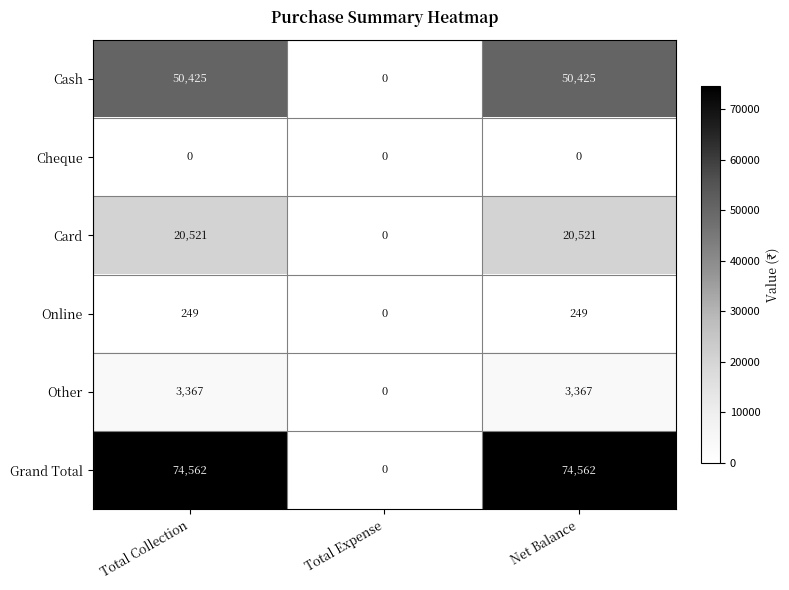

What is the difference between the Other values at Total Expense and Total Collection?

3367